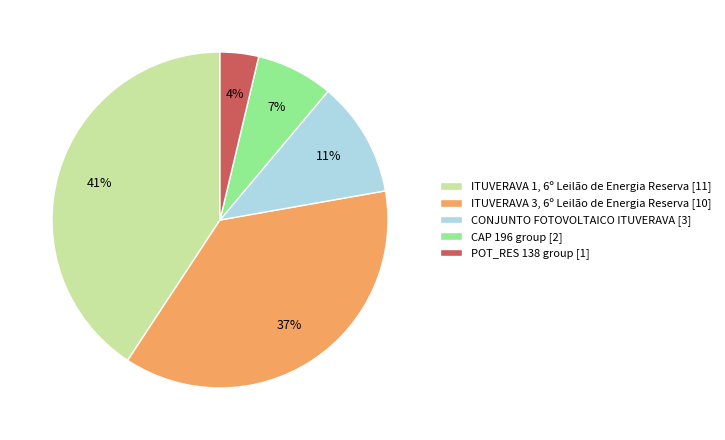

Which category has the smallest portion of the pie?

POT_RES 138 group [1]